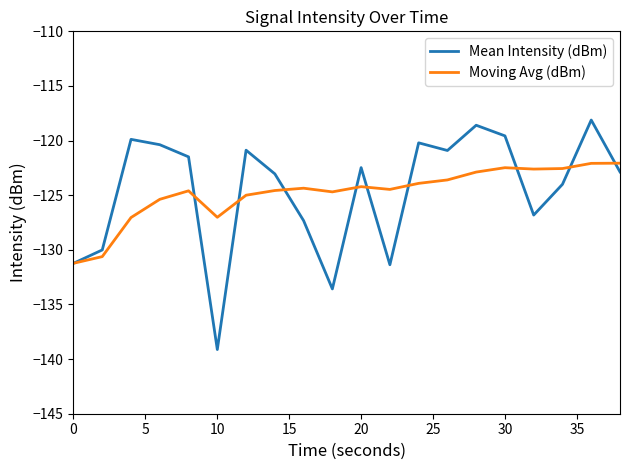

Which series has the widest spread of values?

Mean Intensity (dBm)